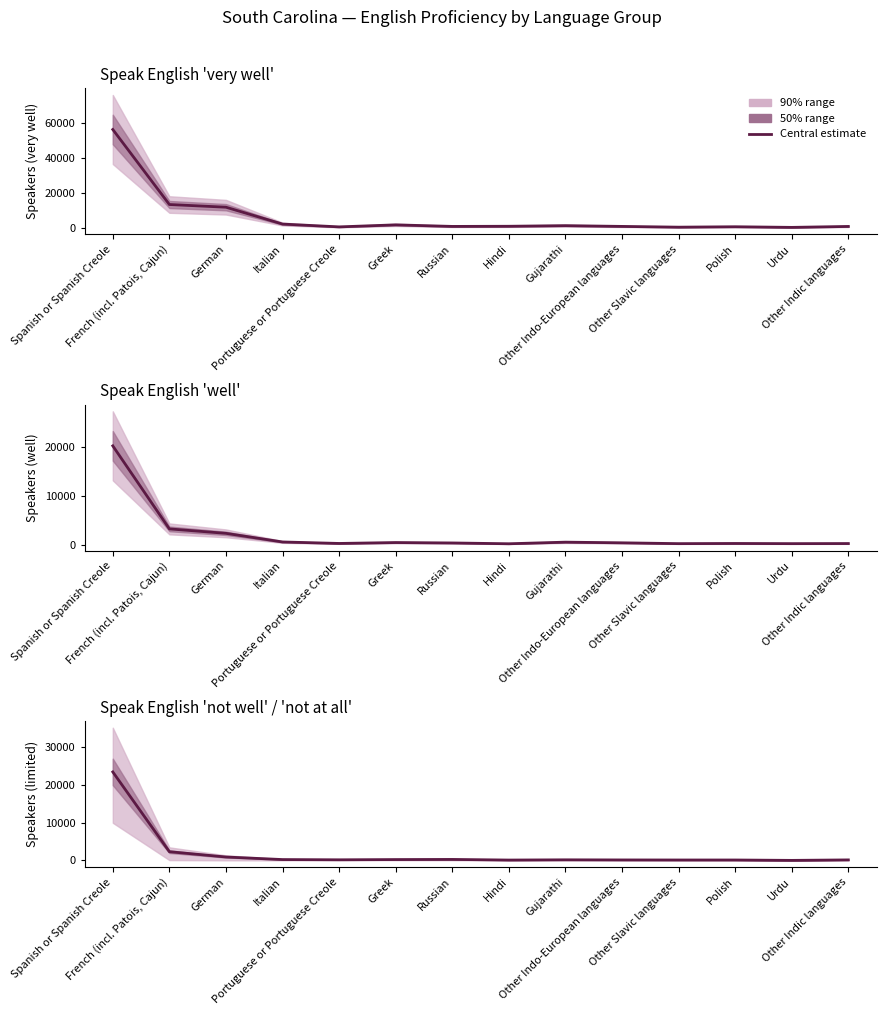

What is the average value?

2008